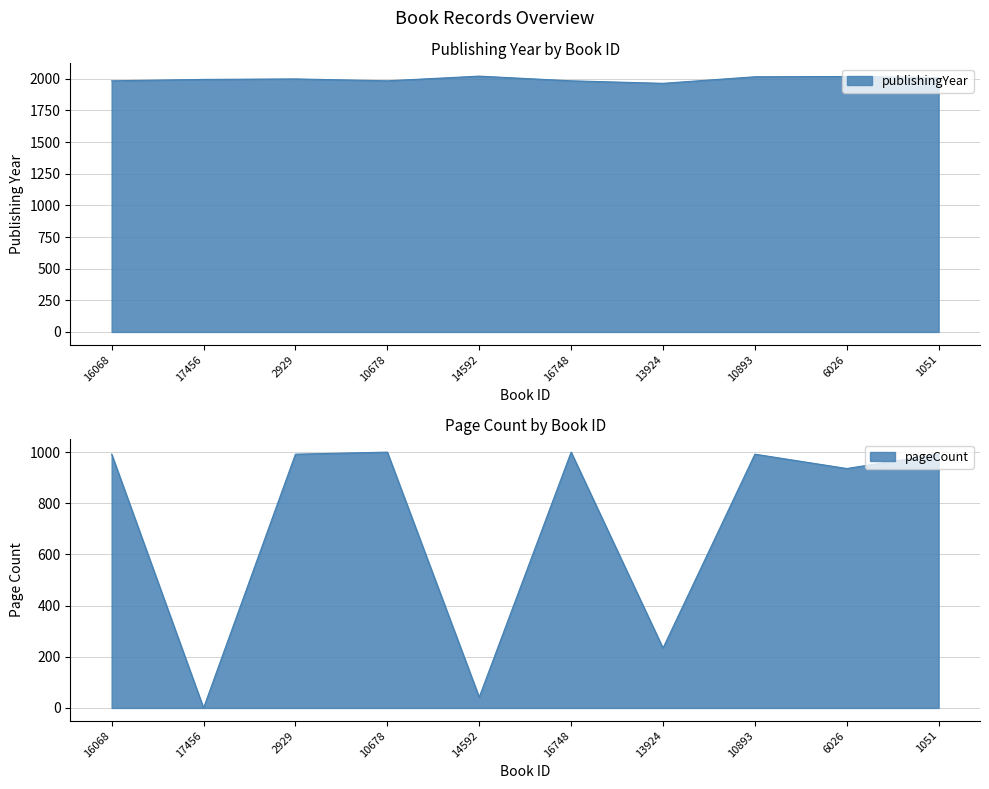

Which category has the highest value in the publishingYear series?

14592